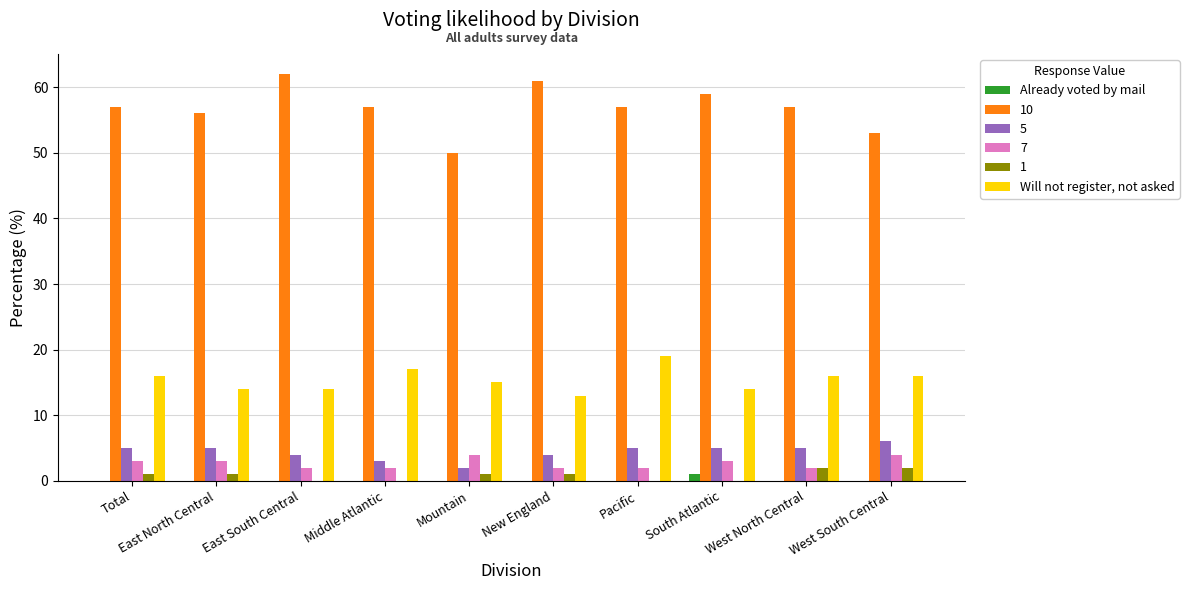

Which series has the largest total across all categories?

10